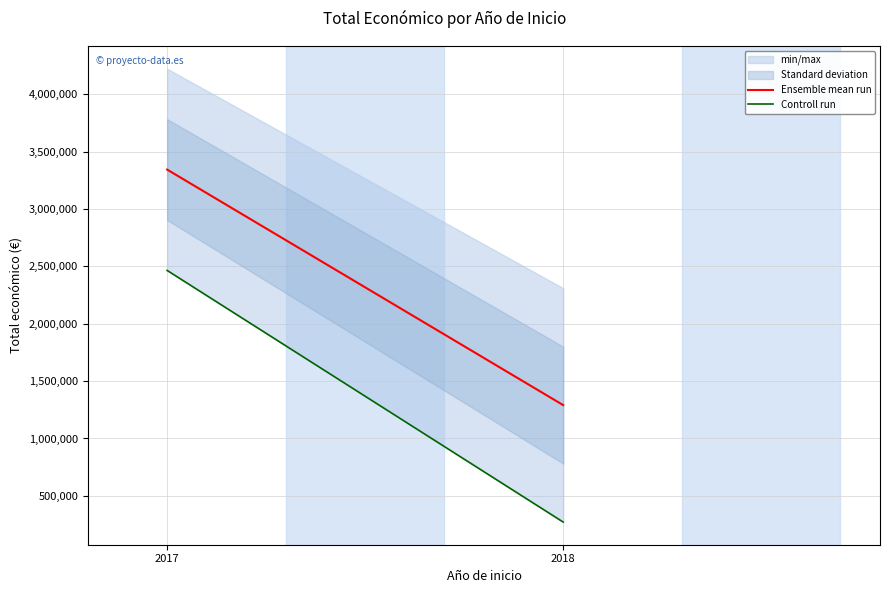

At which label does Controll run reach its minimum?

2018